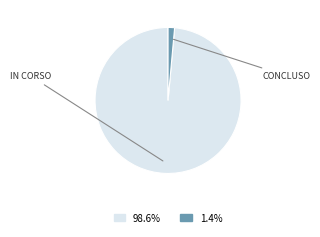

Does any single category account for the majority?

Yes